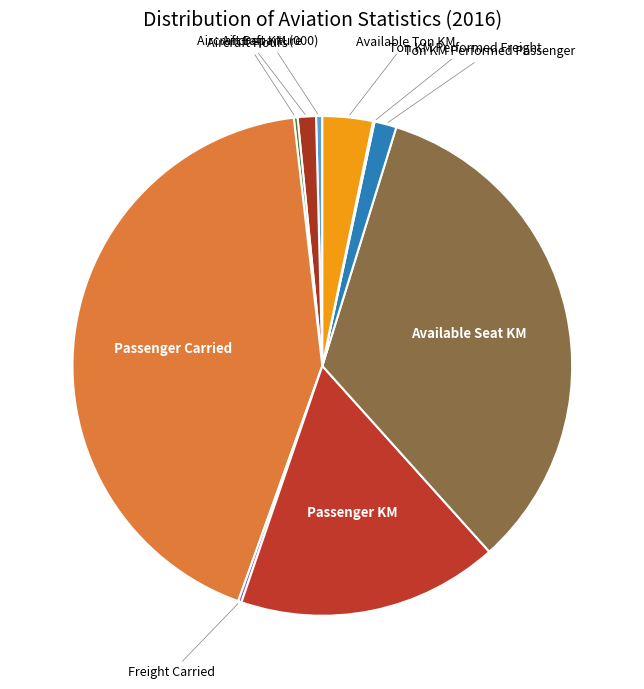

Count the number of slices in the pie.

10